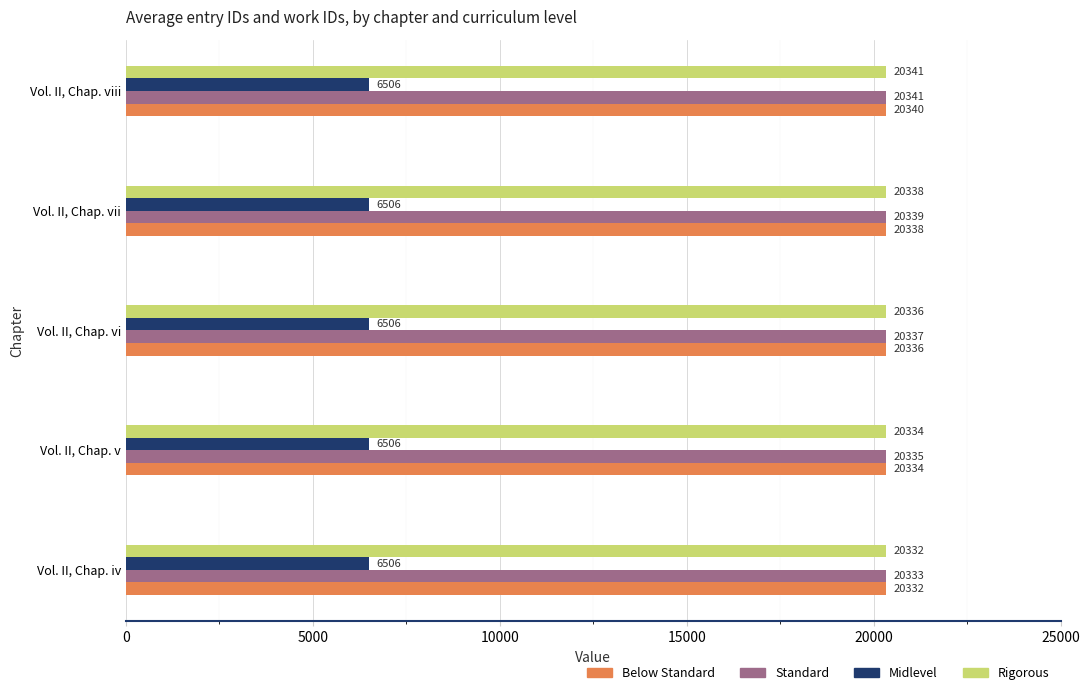

How many series are shown in this chart?

4